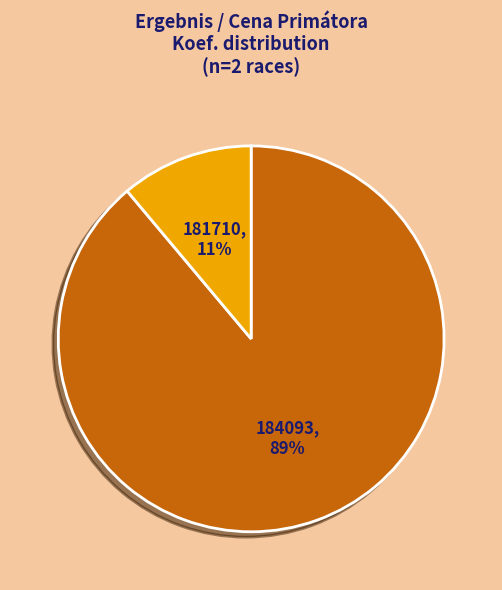

What percentage is the 181710 slice, to the nearest percent?

11%